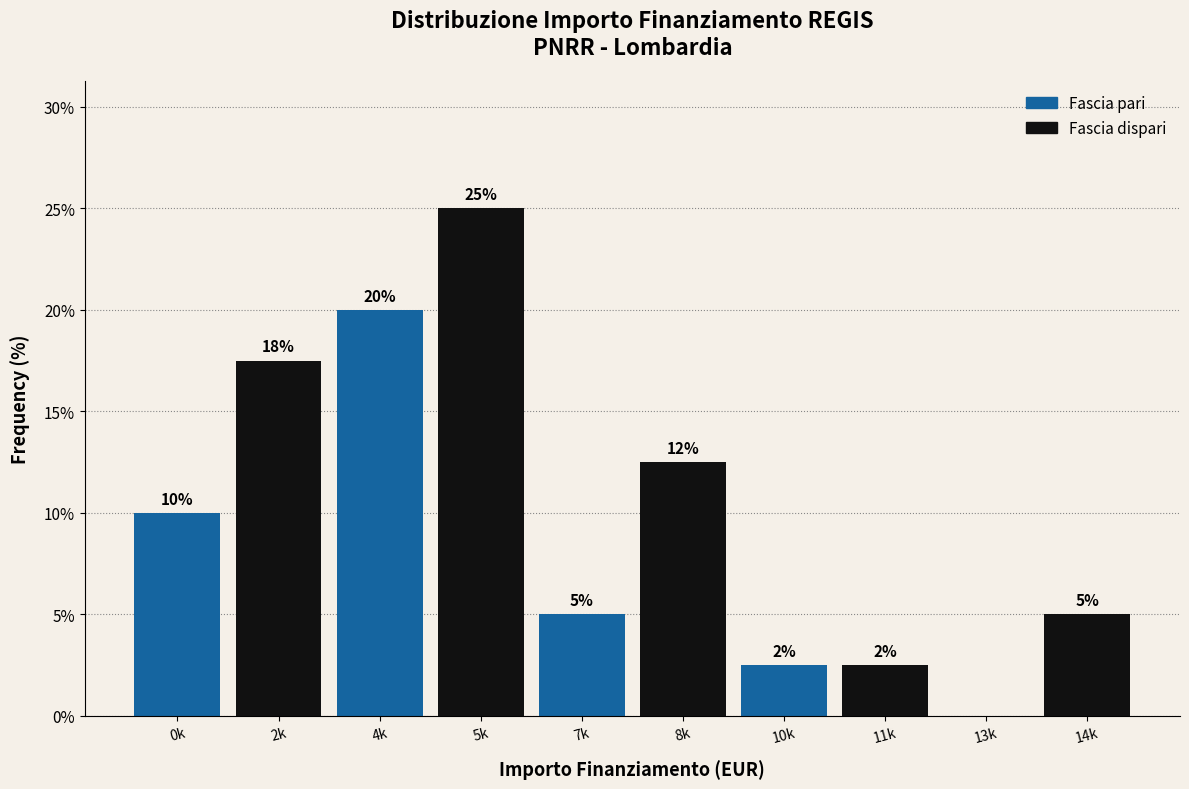

Is it true that the value at 2k is 6.1?

False